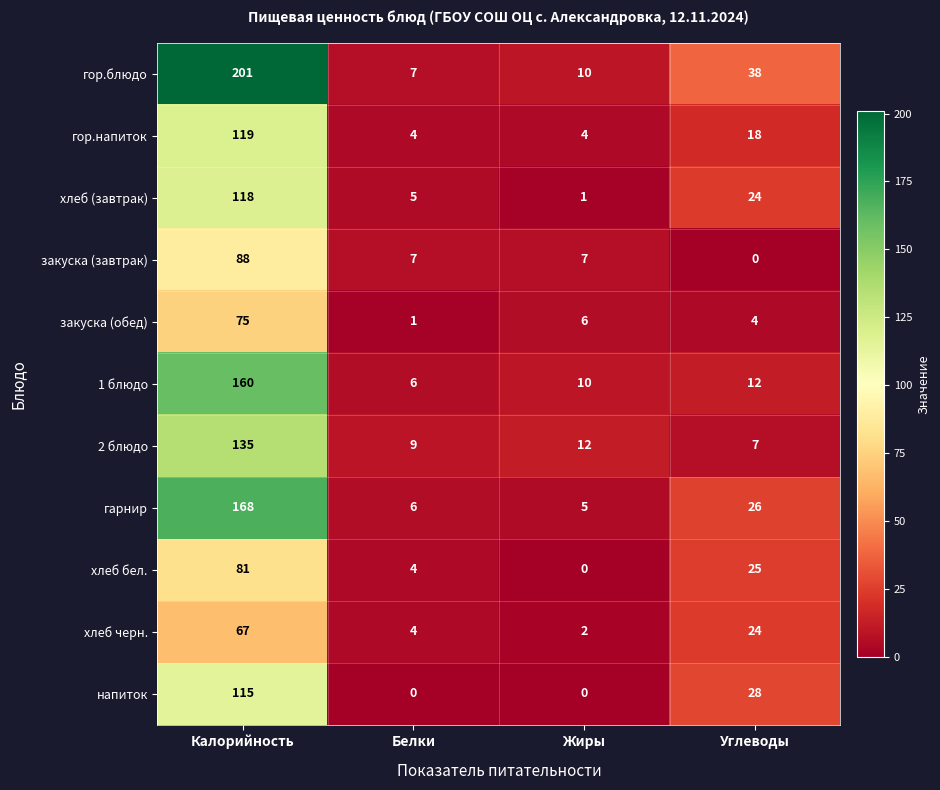

Which series has the largest total across all categories?

гор.блюдо